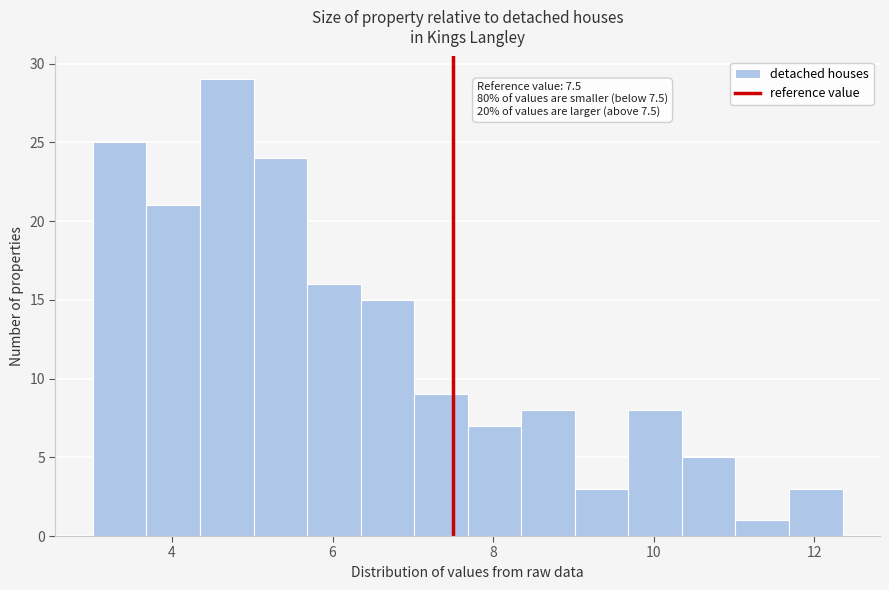

Around what value on the x-axis is the tallest bar? Give the approximate position of its centre, as read against the axis.

4.6